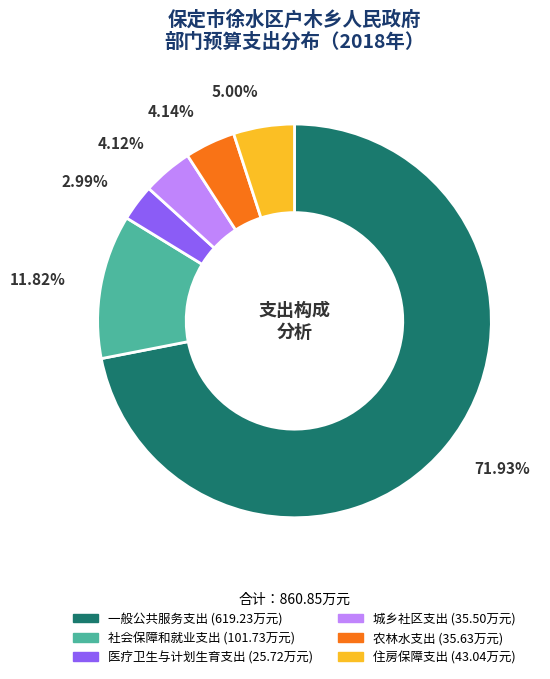

To the nearest percent, what percentage of the pie is 城乡社区支出?

4%